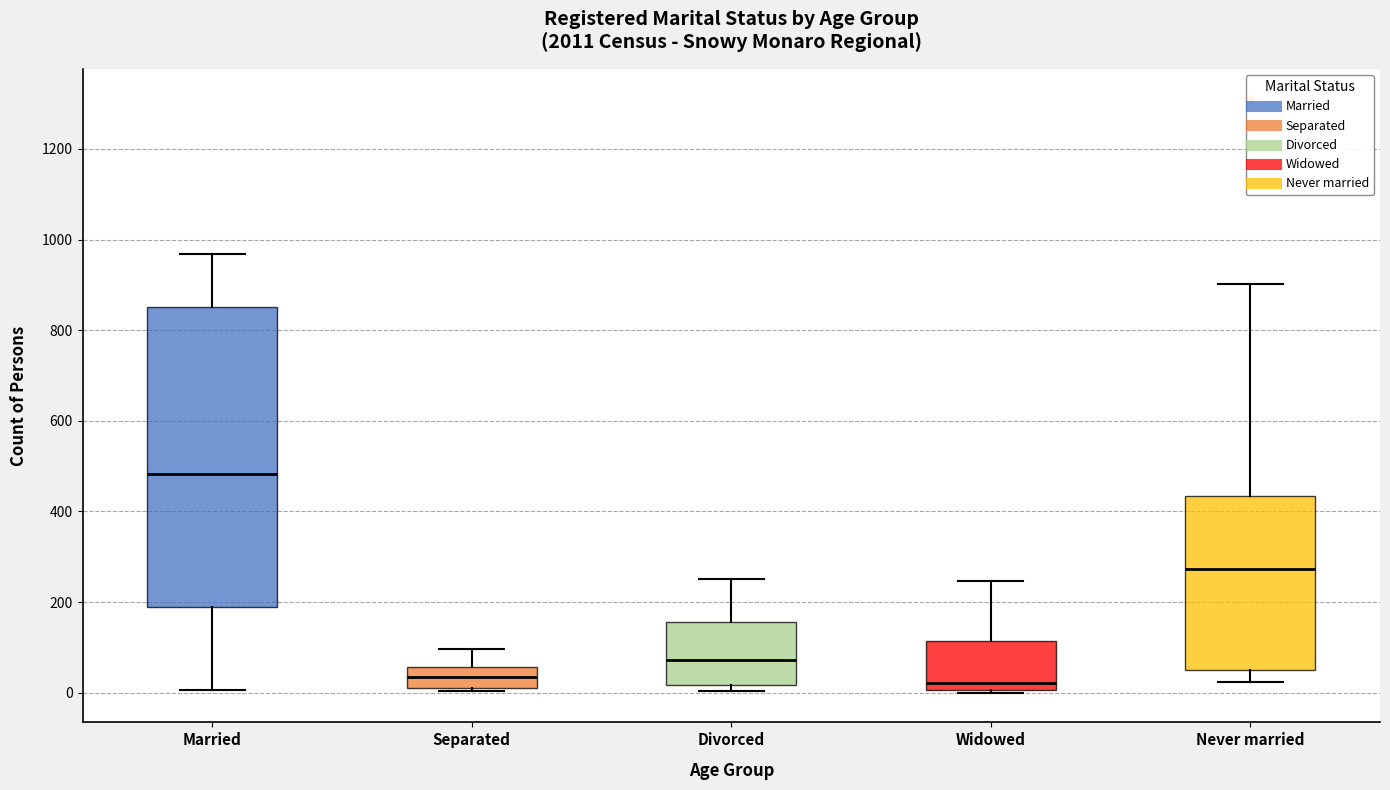

Where is the lower edge of the box for Never married on the y-axis? The values are not printed on the chart, so give them approximately, as read against the axis.

60